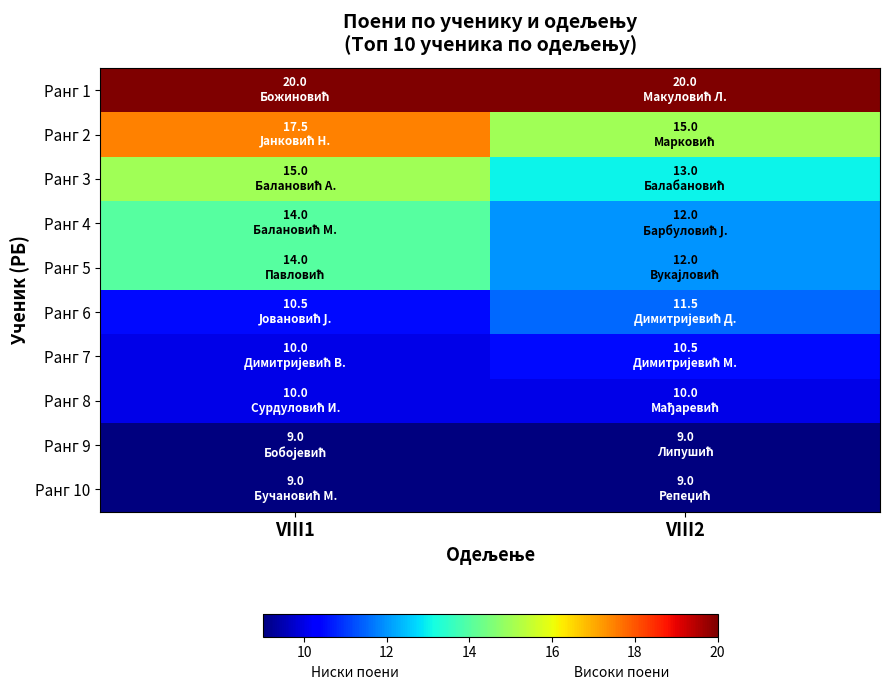

Reading right to left, transcribe all the data shown in this chart.

Ранг 1: VIII2=20.0	VIII1=20.0
Ранг 2: VIII2=15.0	VIII1=17.5
Ранг 3: VIII2=13.0	VIII1=15.0
Ранг 4: VIII2=12.0	VIII1=14.0
Ранг 5: VIII2=12.0	VIII1=14.0
Ранг 6: VIII2=11.5	VIII1=10.5
Ранг 7: VIII2=10.5	VIII1=10.0
Ранг 8: VIII2=10.0	VIII1=10.0
Ранг 9: VIII2=9.0	VIII1=9.0
Ранг 10: VIII2=9.0	VIII1=9.0